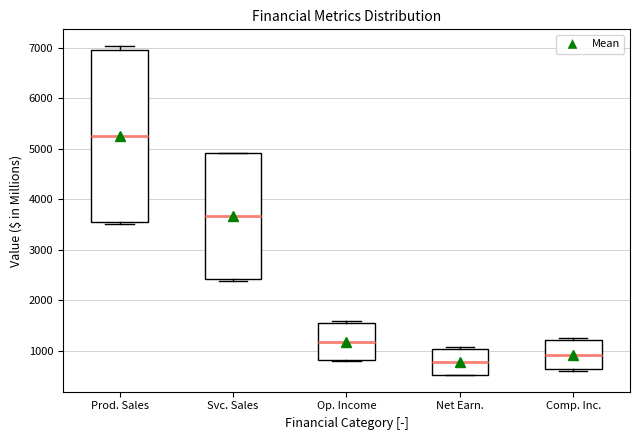

Which box is the tallest, from its lower edge to its upper edge?

Prod. Sales